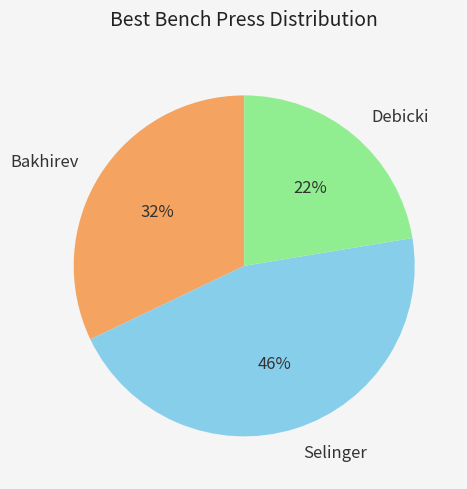

What is the ratio of the value at Debicki to the value at Bakhirev?

0.7